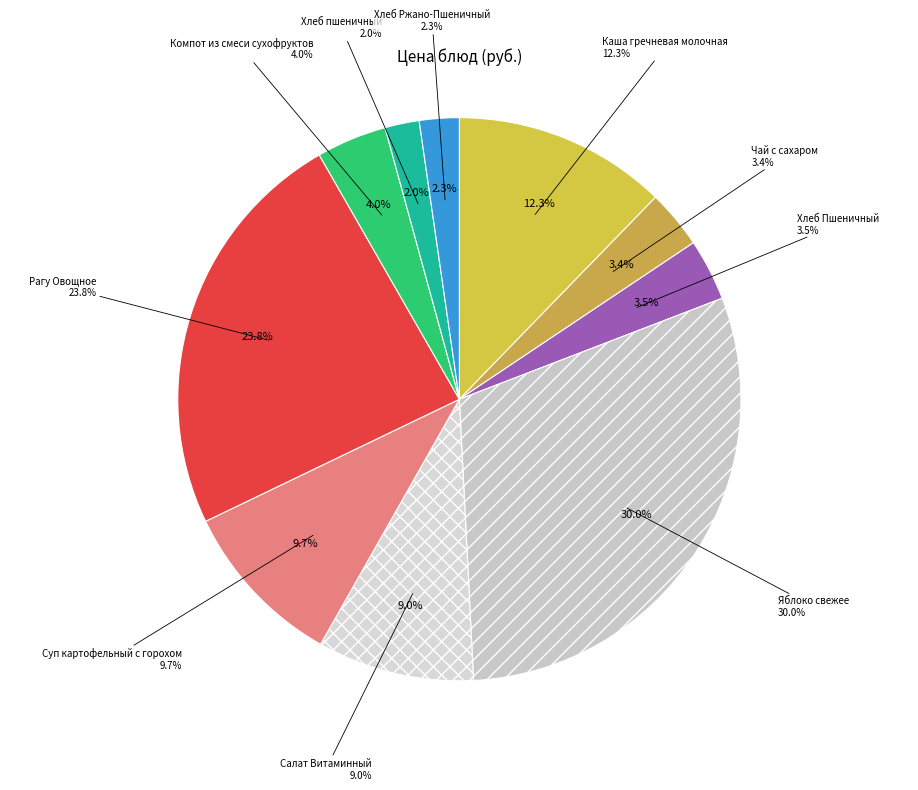

Is it true that Хлеб Ржано-Пшеничный is 2% of the pie?

True